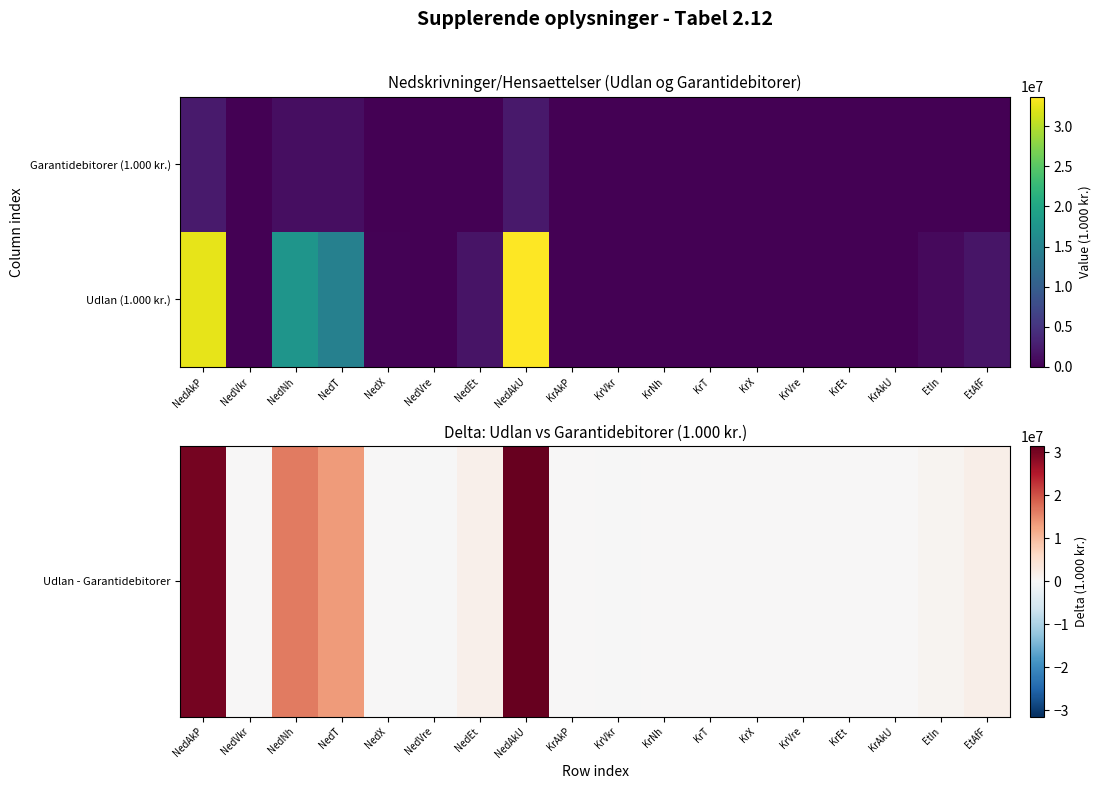

What is the difference between the highest and lowest values at KrX?

839